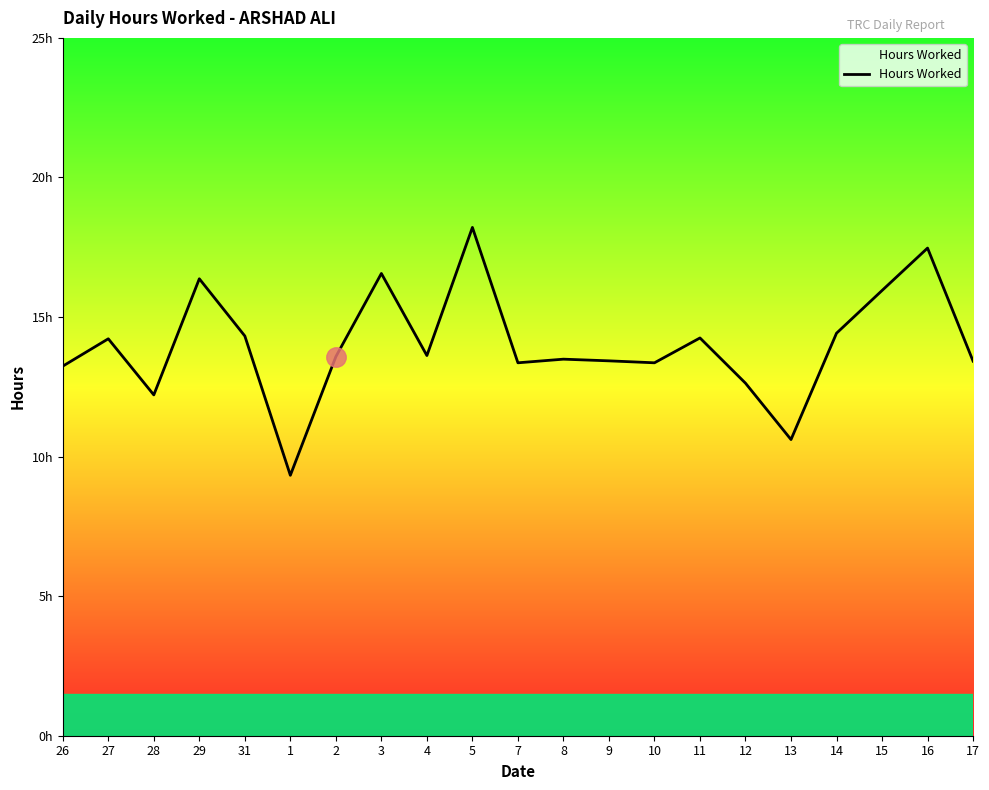

Rank the categories by value from lowest to highest.

1, 13, 28, 12, 26, 7, 10, 17, 9, 8, 2, 4, 27, 11, 31, 14, 15, 29, 3, 16, 5